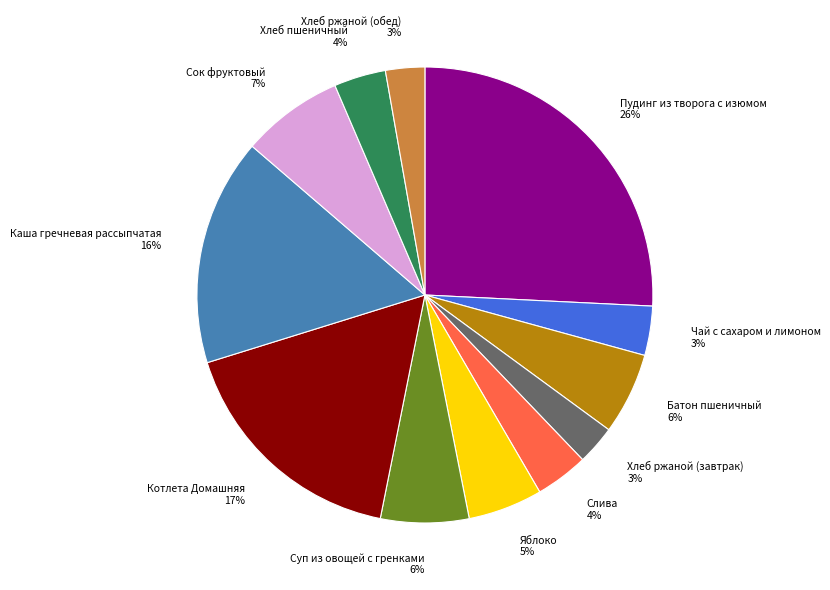

Which slice is the largest?

Пудинг из творога с изюмом